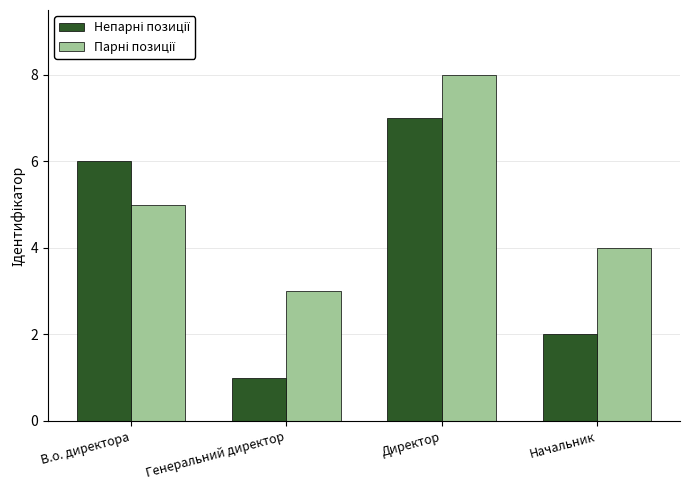

At which category is the sum across all series the highest?

Директор